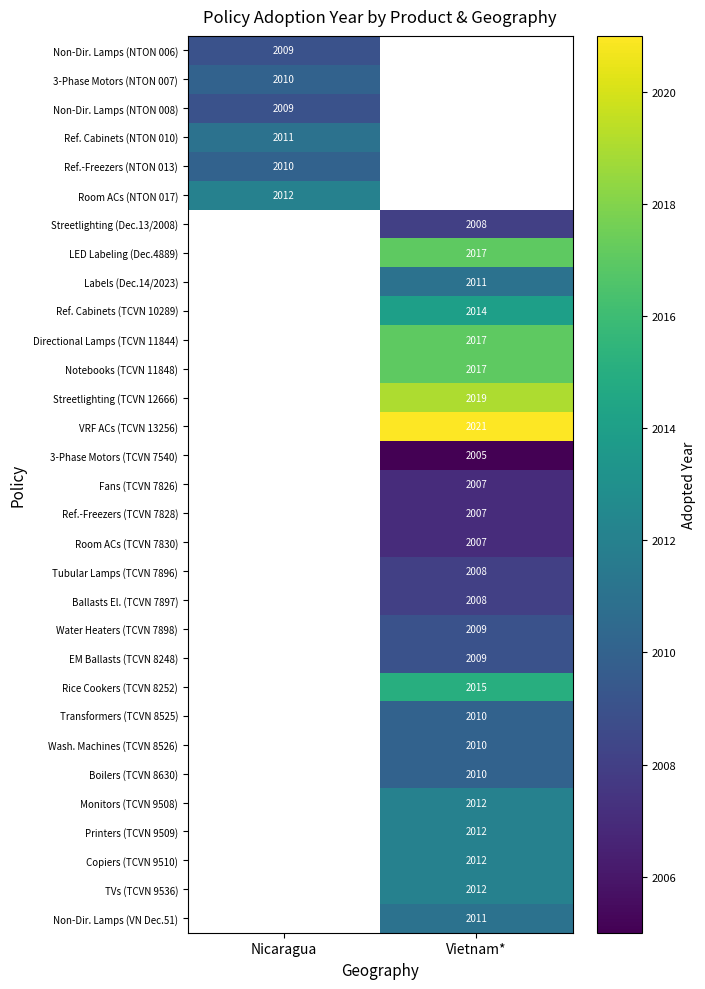

Which has a higher value, Vietnam* or Nicaragua?

Nicaragua